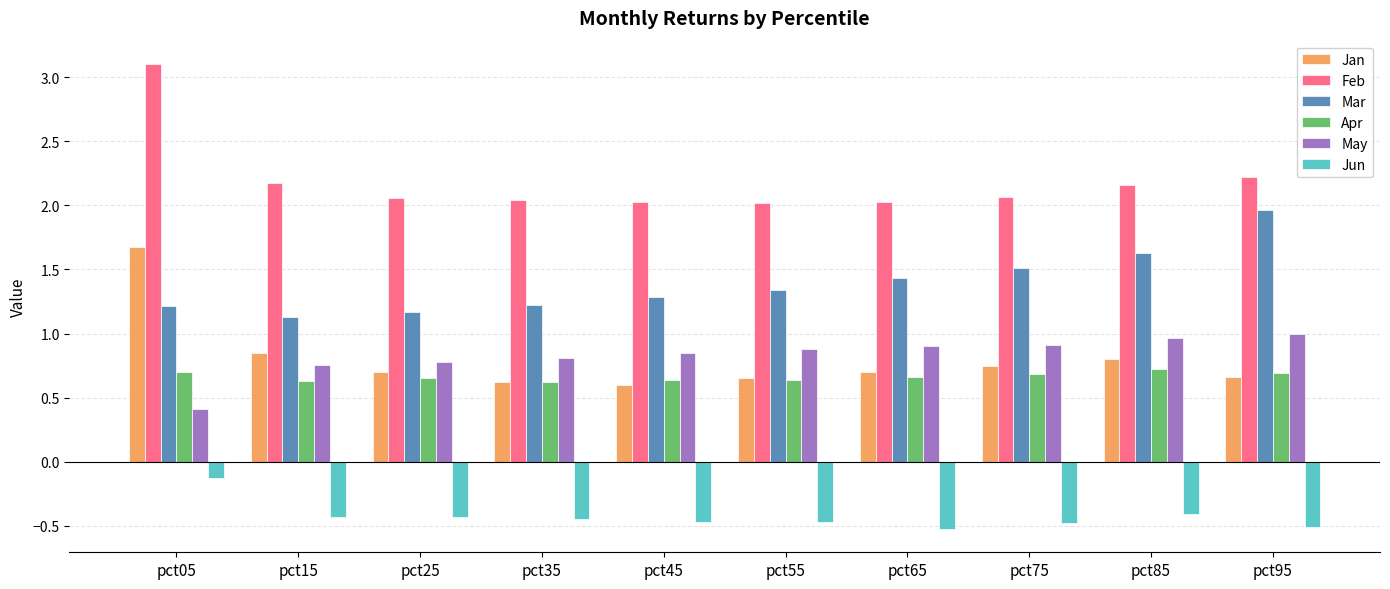

At which label does Mar reach its minimum?

pct15